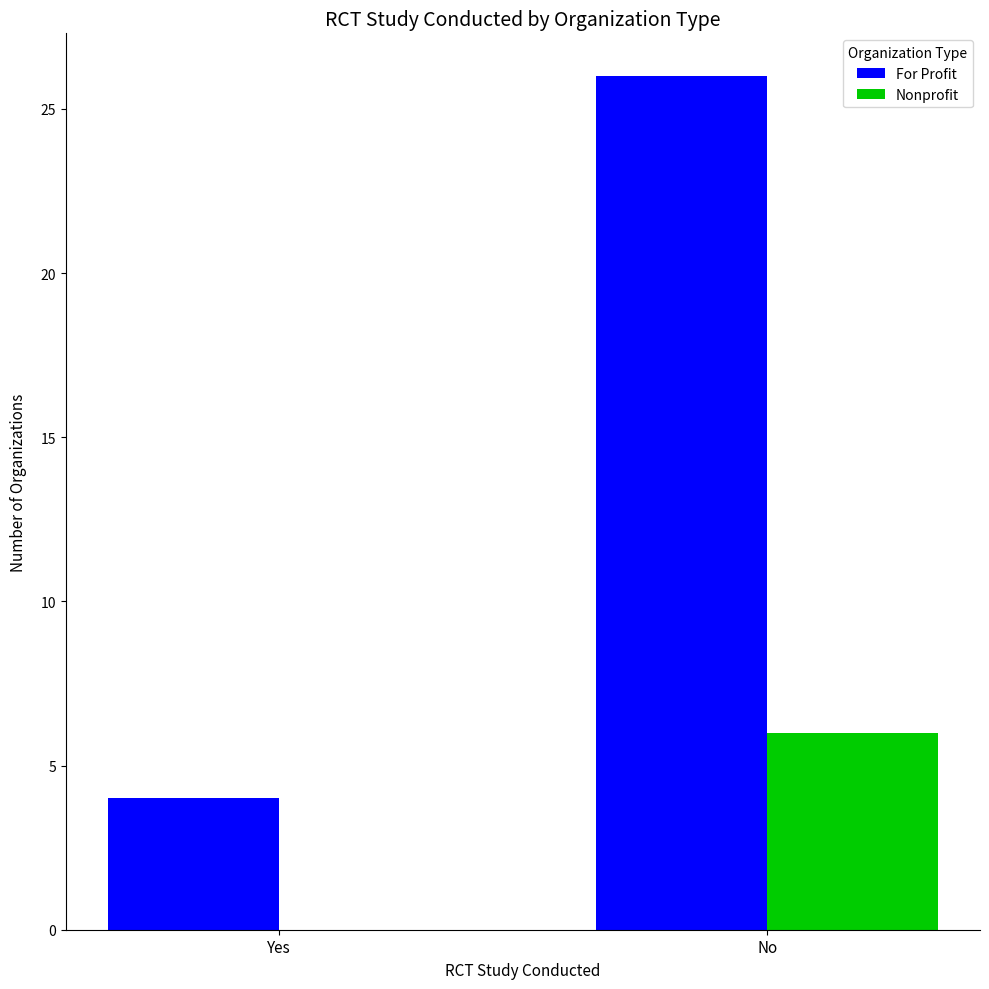

What is the spread (max minus min) of values at No?

20